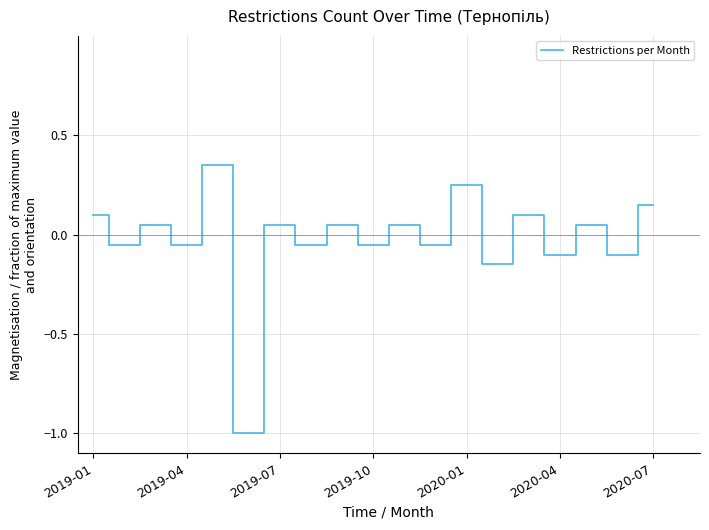

What is the minimum value shown in the chart?

-1.0